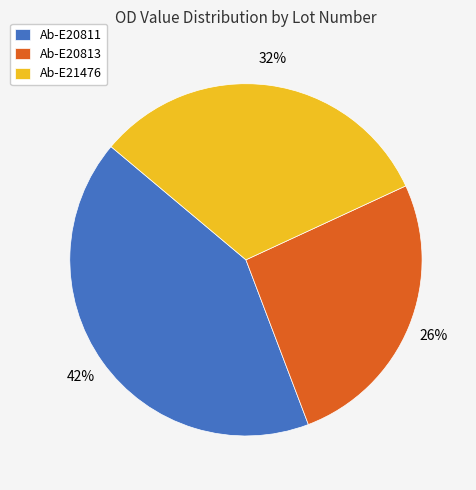

To the nearest percent, what percentage of the pie is Ab-E20813?

26%